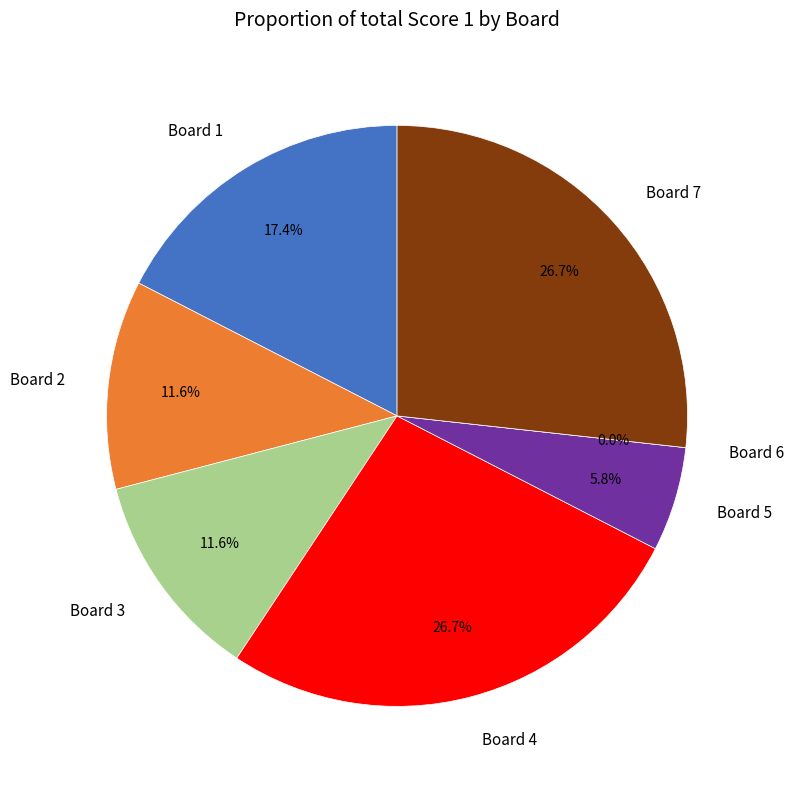

Does Board 2 account for over 50% of the chart?

No